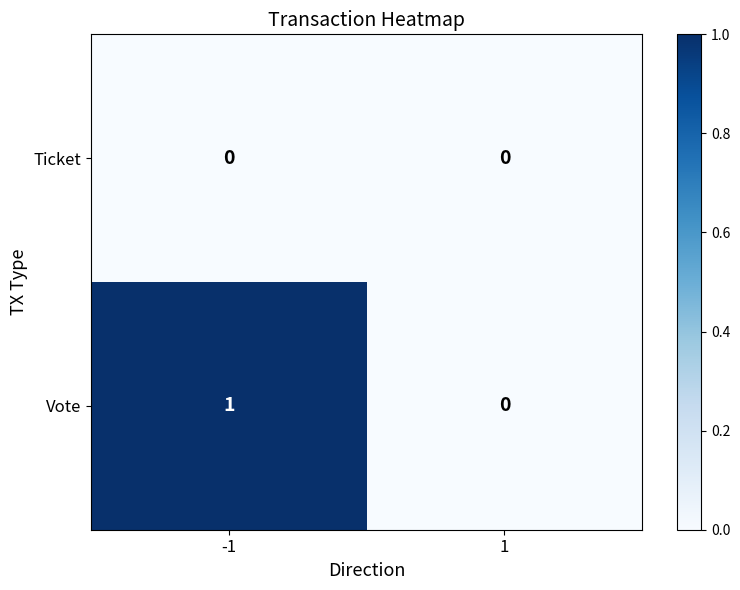

How many categories are shown in the chart?

2